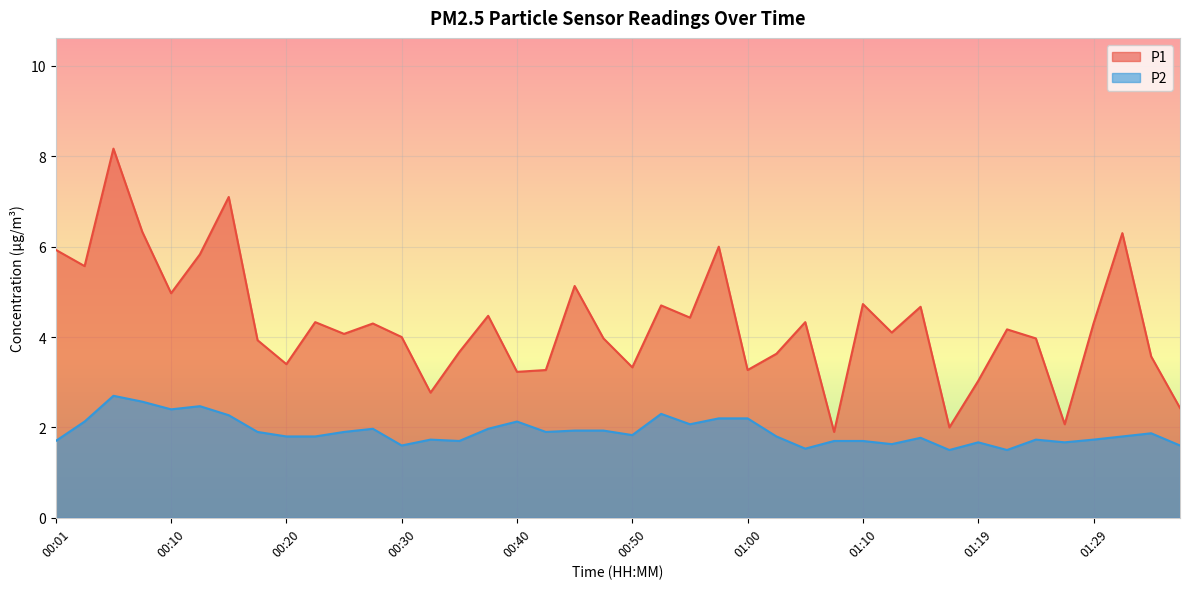

True or false: P1 and P2 cross at least once.

False